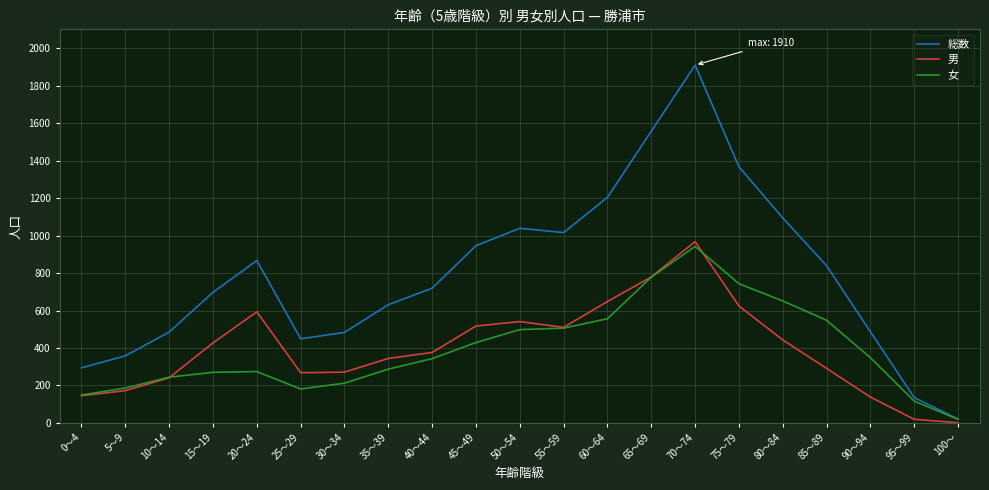

The 女 series shows 322 at 50～54. True or false?

False